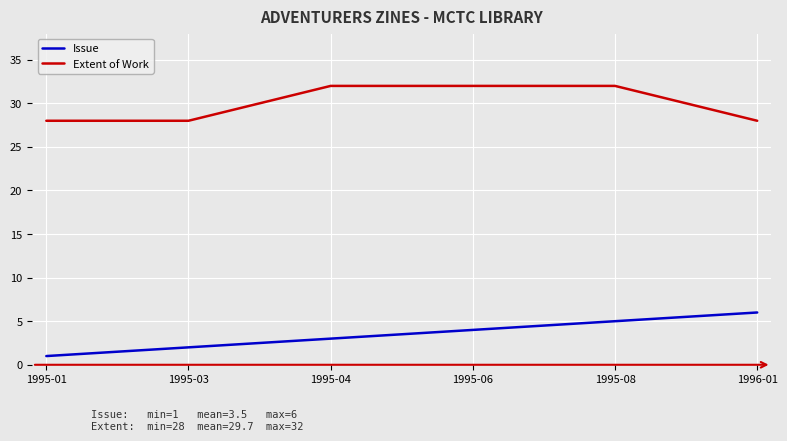

True or false: Issue has a value of 3 at 1995-04.

True